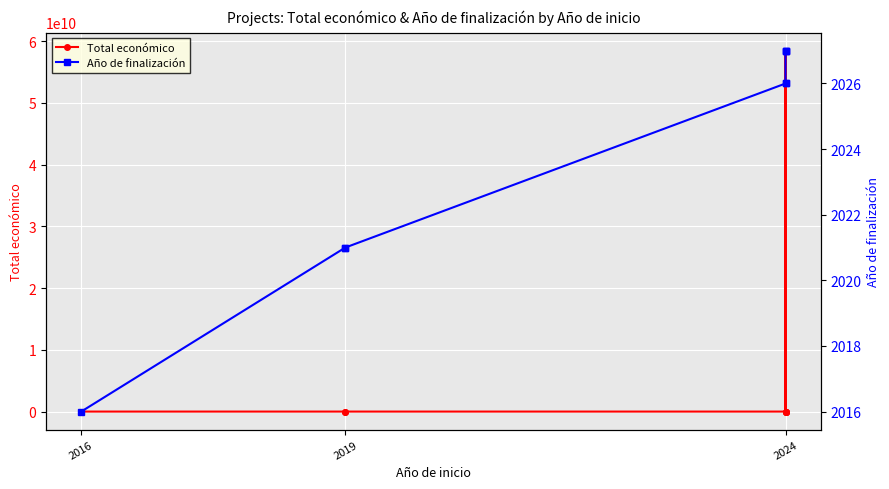

Which series has the largest total across all categories?

Total económico